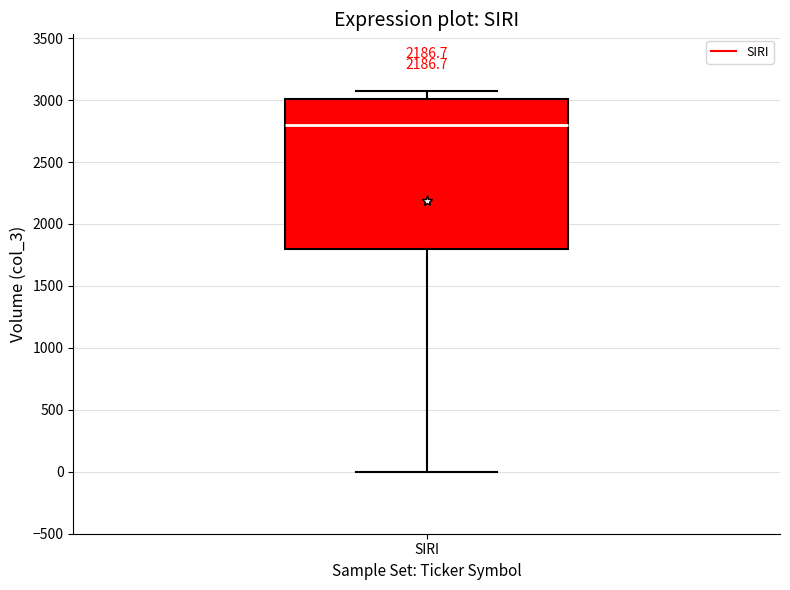

Transcribe this box plot: give where the median line is, the range the box spans, and where the two whiskers end, as read against the y-axis. The values are not printed on the chart, so give them approximately, as read against the axis.

median 2800, box 1800 to 3000, whiskers 0 to 3050